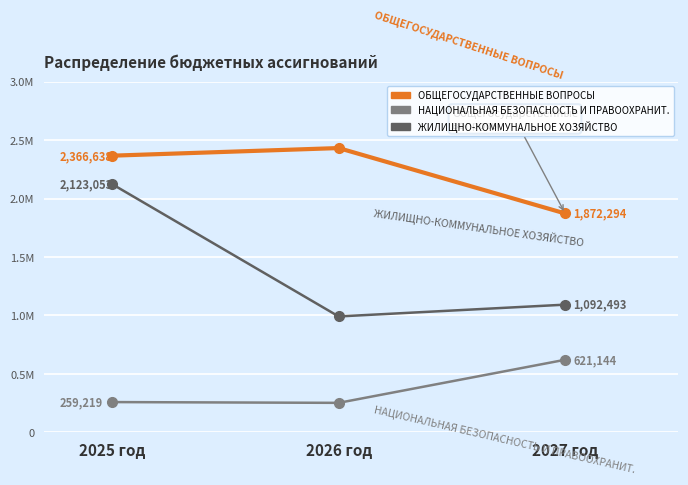

What is the label of the 1st point from the left?

2025 год